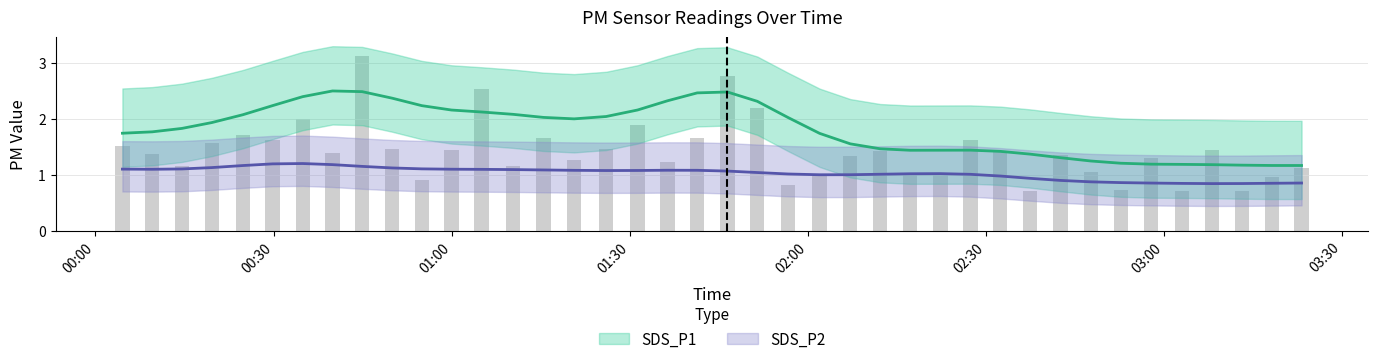

List the labels in order of value, smallest first.

2022/09/19 02:37:25, 2022/09/19 03:02:59, 2022/09/19 03:13:04, 2022/09/19 02:52:40, 2022/09/19 01:56:39, 2022/09/19 00:54:58, 2022/09/19 03:18:07, 2022/09/19 02:22:20, 2022/09/19 02:01:58, 2022/09/19 02:17:12, 2022/09/19 02:47:39, 2022/09/19 03:23:08, 2022/09/19 00:14:34, 2022/09/19 01:10:20, 2022/09/19 01:36:20, 2022/09/19 01:20:37, 2022/09/19 02:57:45, 2022/09/19 02:07:08, 2022/09/19 02:42:33, 2022/09/19 00:09:33, 2022/09/19 00:39:55, 2022/09/19 02:12:10, 2022/09/19 02:32:24, 2022/09/19 00:59:58, 2022/09/19 03:08:02, 2022/09/19 01:26:00, 2022/09/19 00:49:58, 2022/09/19 00:04:32, 2022/09/19 00:19:35, 2022/09/19 00:29:50, 2022/09/19 02:27:23, 2022/09/19 01:15:28, 2022/09/19 01:41:21, 2022/09/19 00:24:49, 2022/09/19 01:31:18, 2022/09/19 00:34:54, 2022/09/19 01:51:28, 2022/09/19 01:05:01, 2022/09/19 01:46:26, 2022/09/19 00:44:55